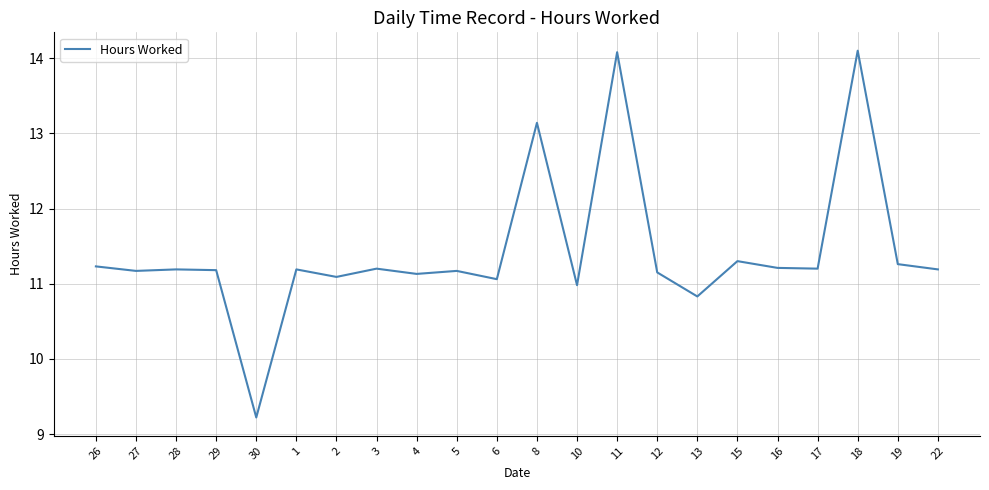

What is the approximate value at 6?

11.1